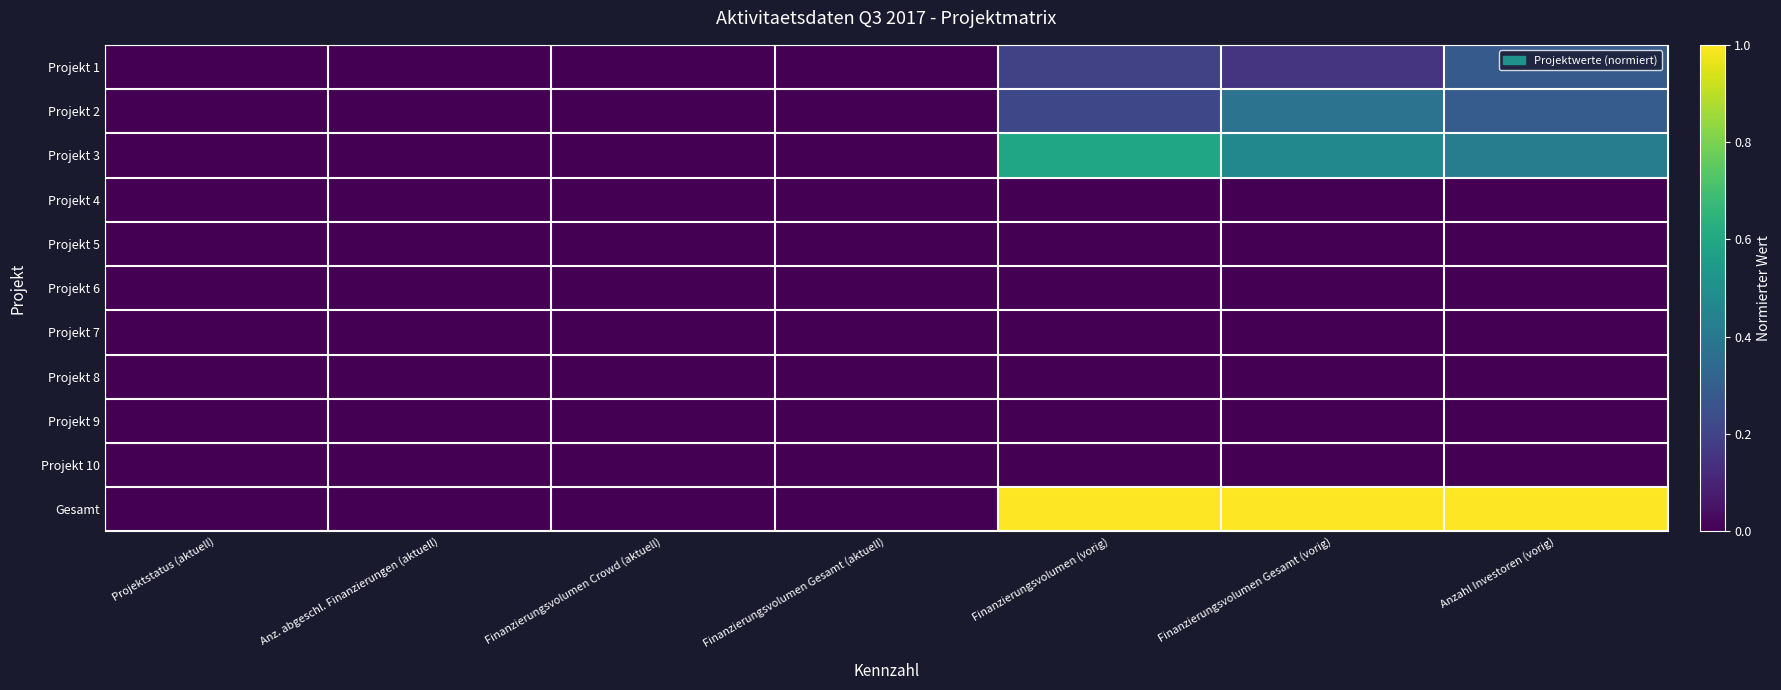

At Anzahl Investoren (vorig), list the series in order from largest to smallest.

Gesamt, Projekt 3, Projekt 2, Projekt 1, Projekt 4, Projekt 5, Projekt 6, Projekt 7, Projekt 8, Projekt 9, Projekt 10